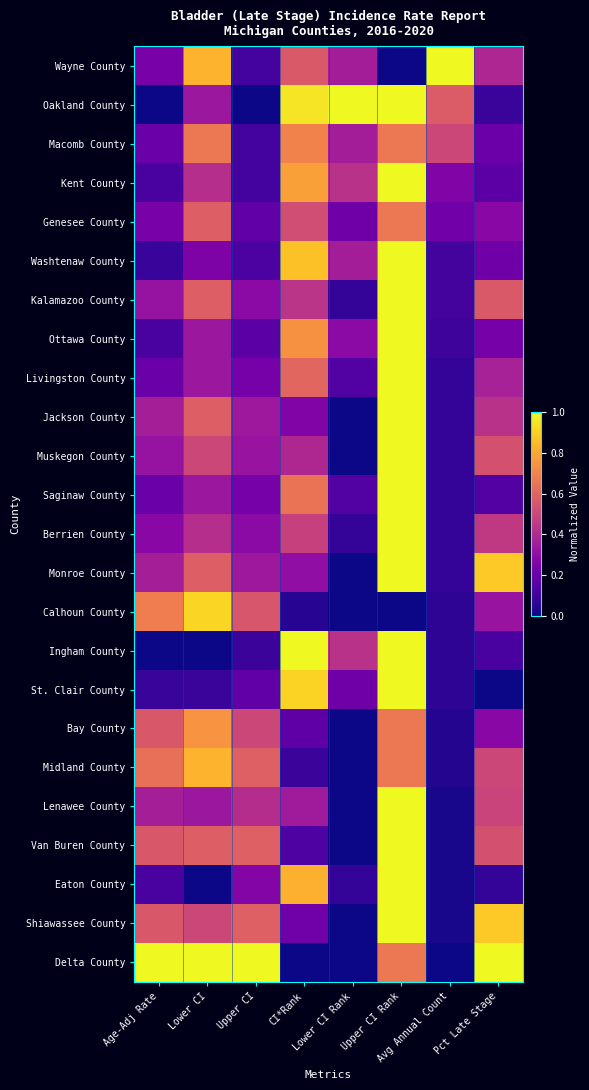

What is the total value across all series at Avg Annual Count?

3.6